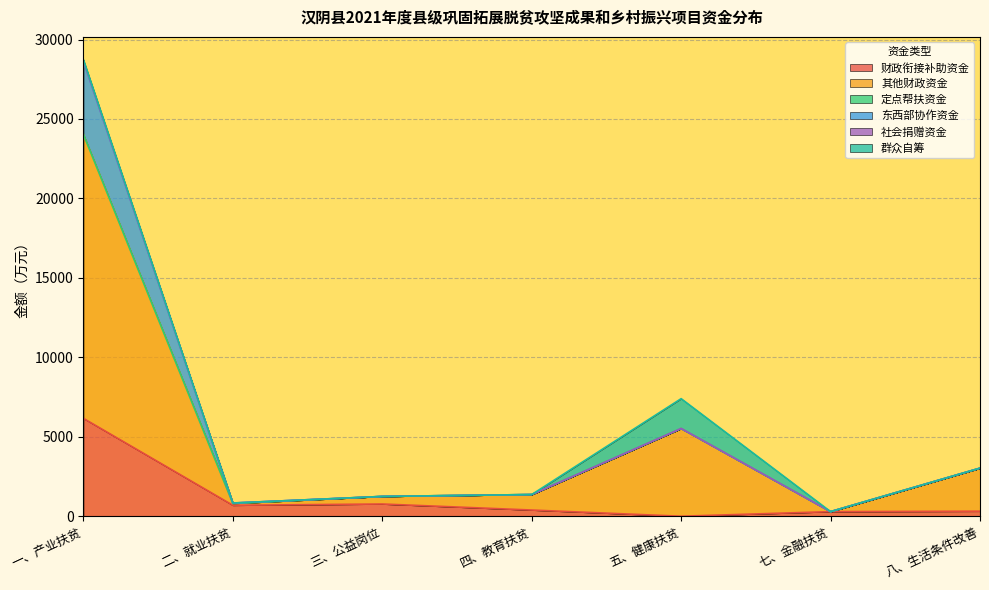

Does the chart have visible grid lines?

Yes